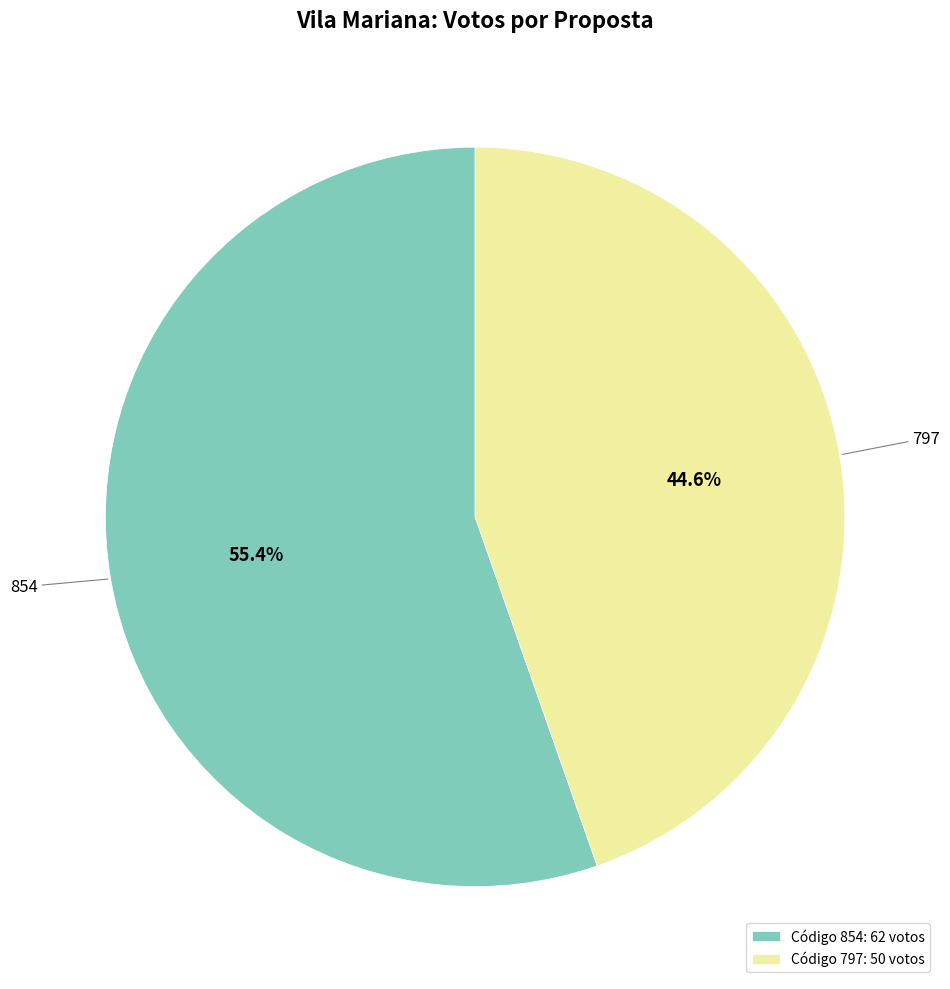

The 854 slice represents 61% of the pie. True or false?

False